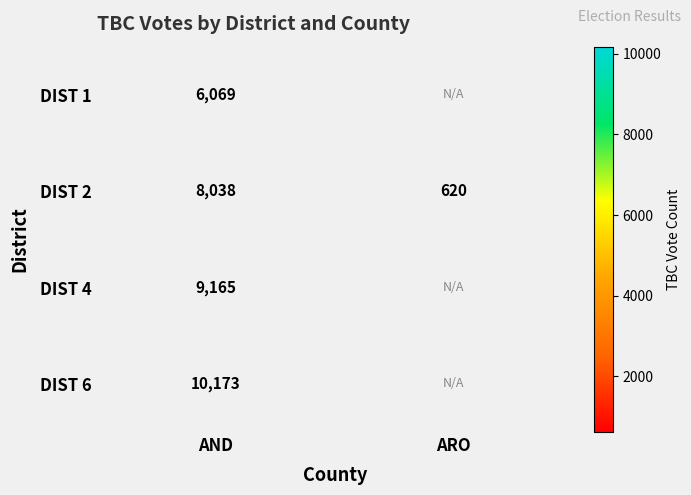

Which category has the highest value across all series?

AND